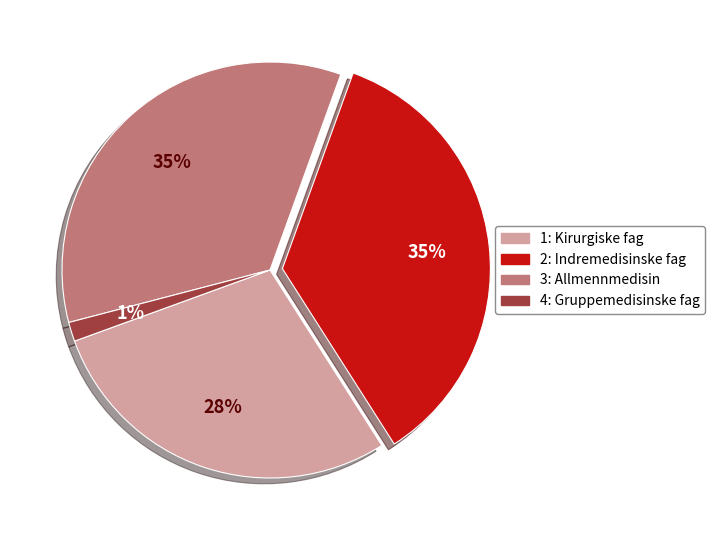

To the nearest percent, what portion does 1: Kirurgiske fag represent?

28%